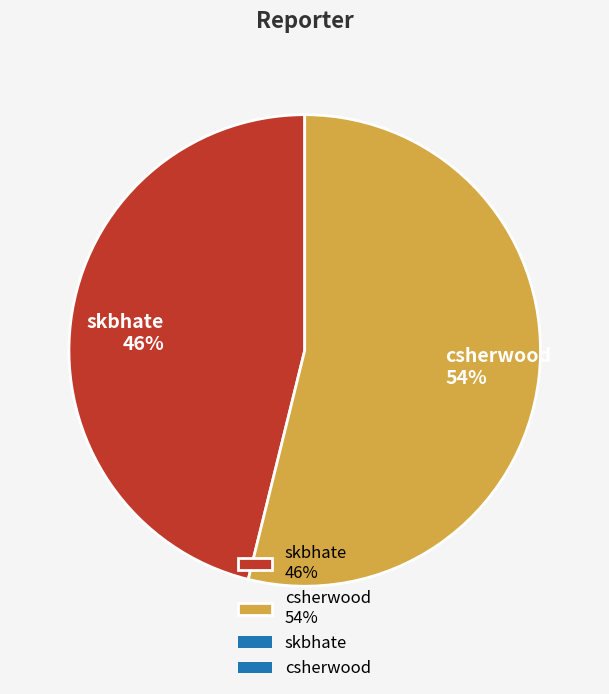

What is the majority slice?

csherwood